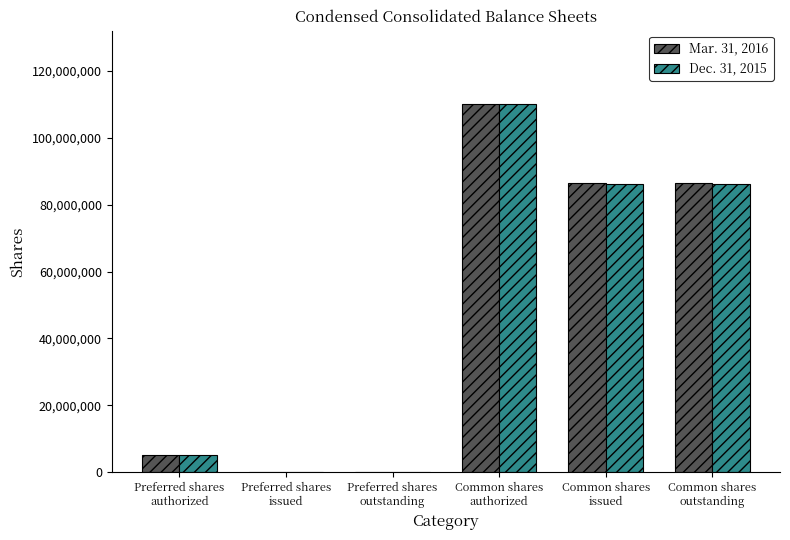

Count the number of data series in this chart.

2